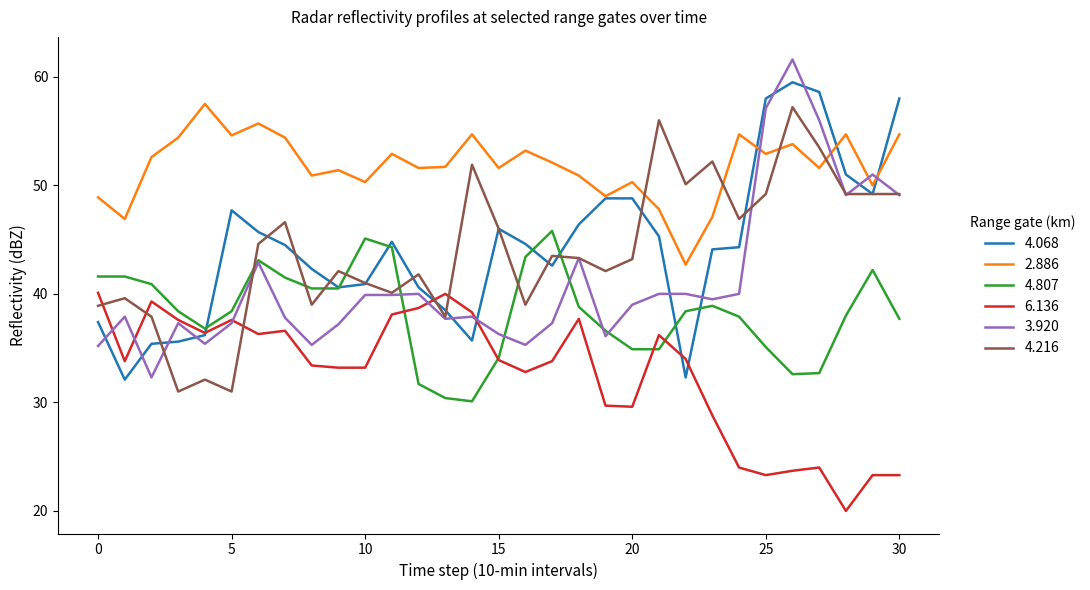

Which series ends up on top after the final intersection of 2.886 and 4.216?

2.886